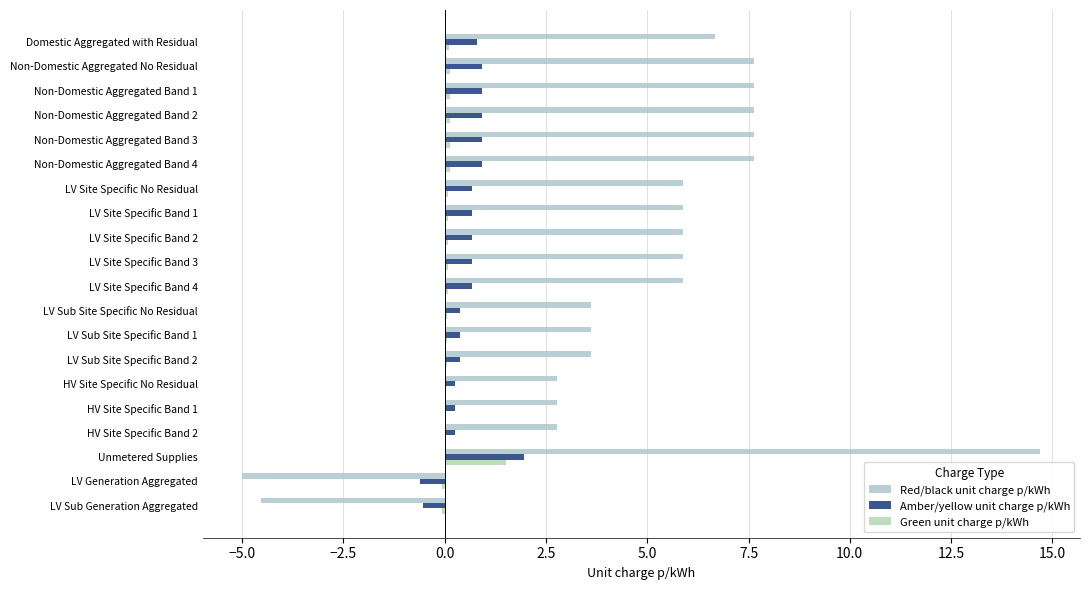

At which category is the sum across all series the highest?

Unmetered Supplies